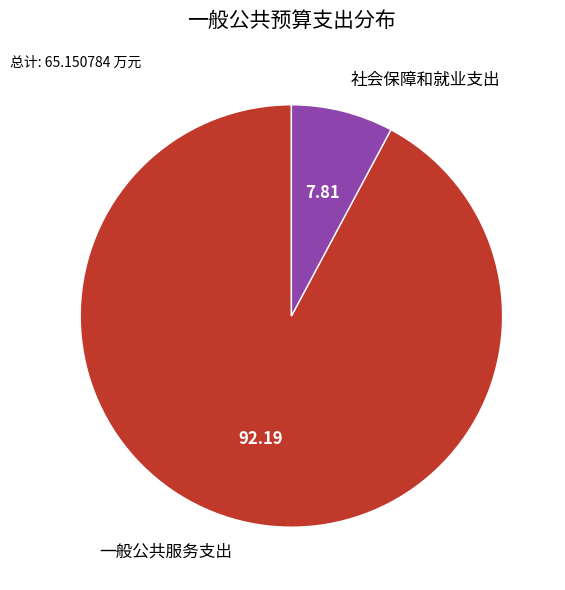

Is it true that 一般公共服务支出 is 92% of the pie?

True